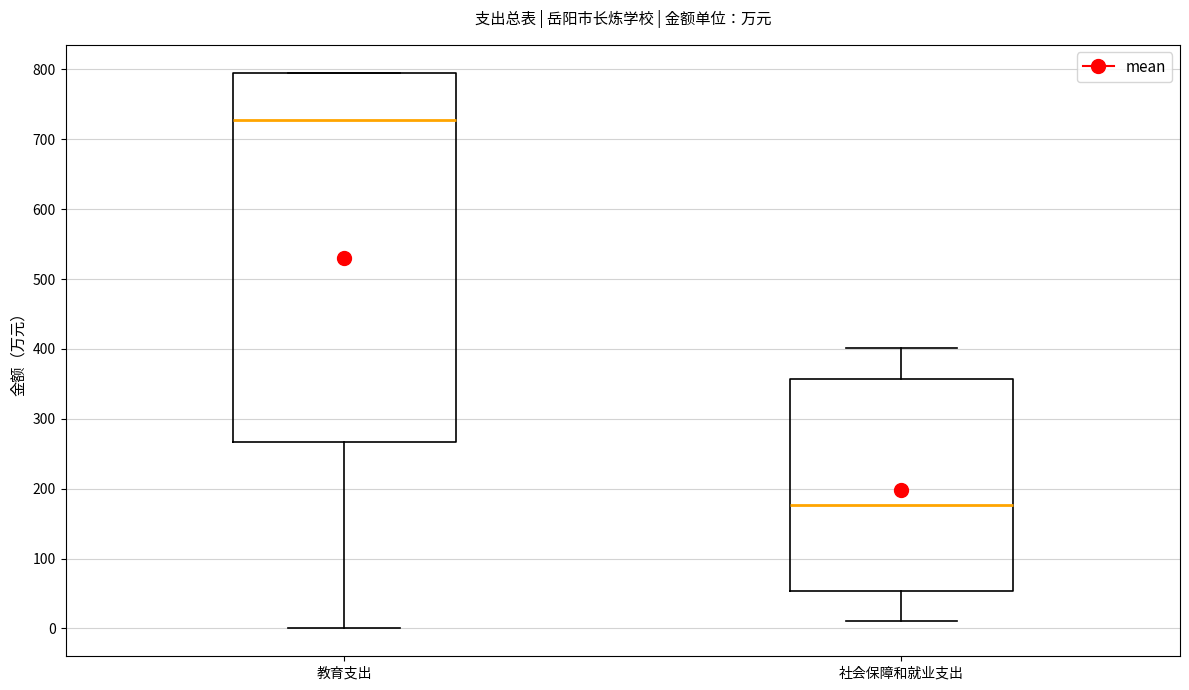

Where is the upper edge of the box for 社会保障和就业支出 on the y-axis? The values are not printed on the chart, so give them approximately, as read against the axis.

360